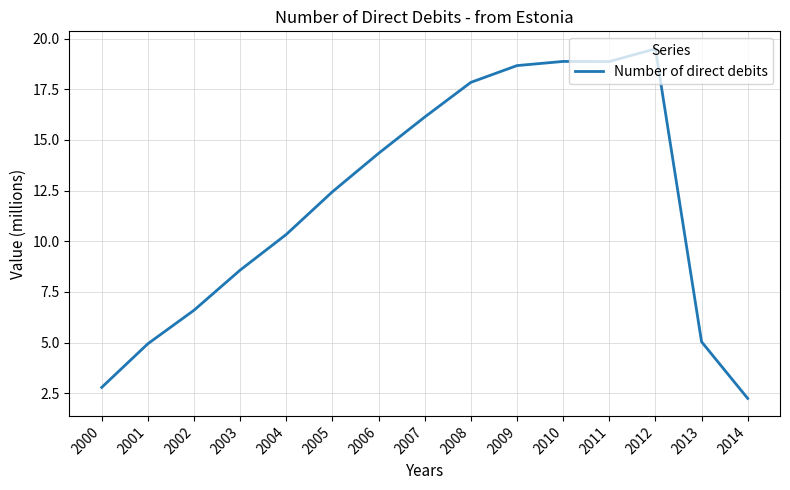

Reading left to right, list all the values displayed in this chart.

2.8	4.9	6.6	8.6	10.3	12.4	14.3	16.1	17.8	18.7	18.9	18.9	19.5	5.0	2.2